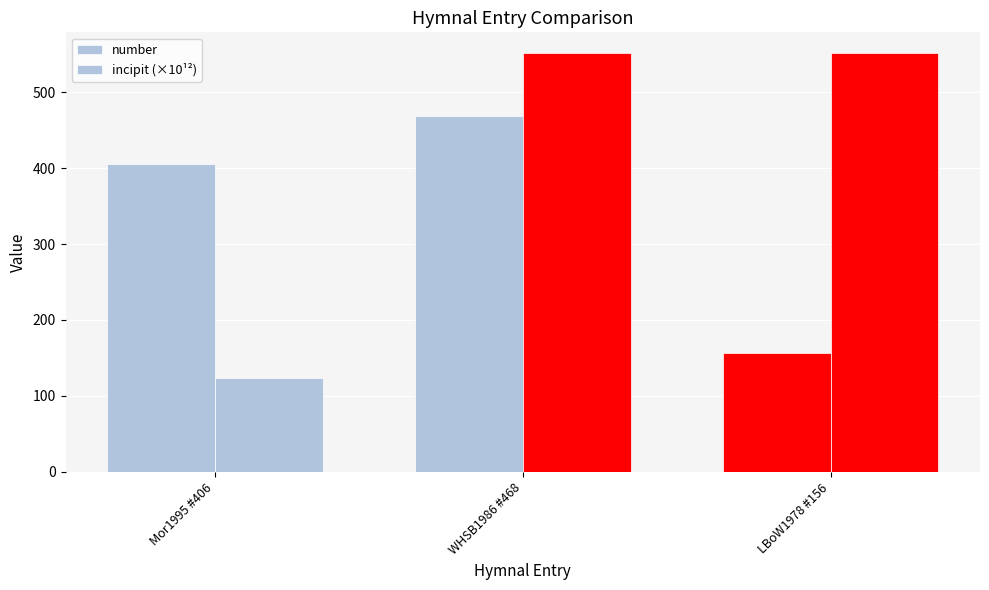

What is the lowest value of the number series?

156.0